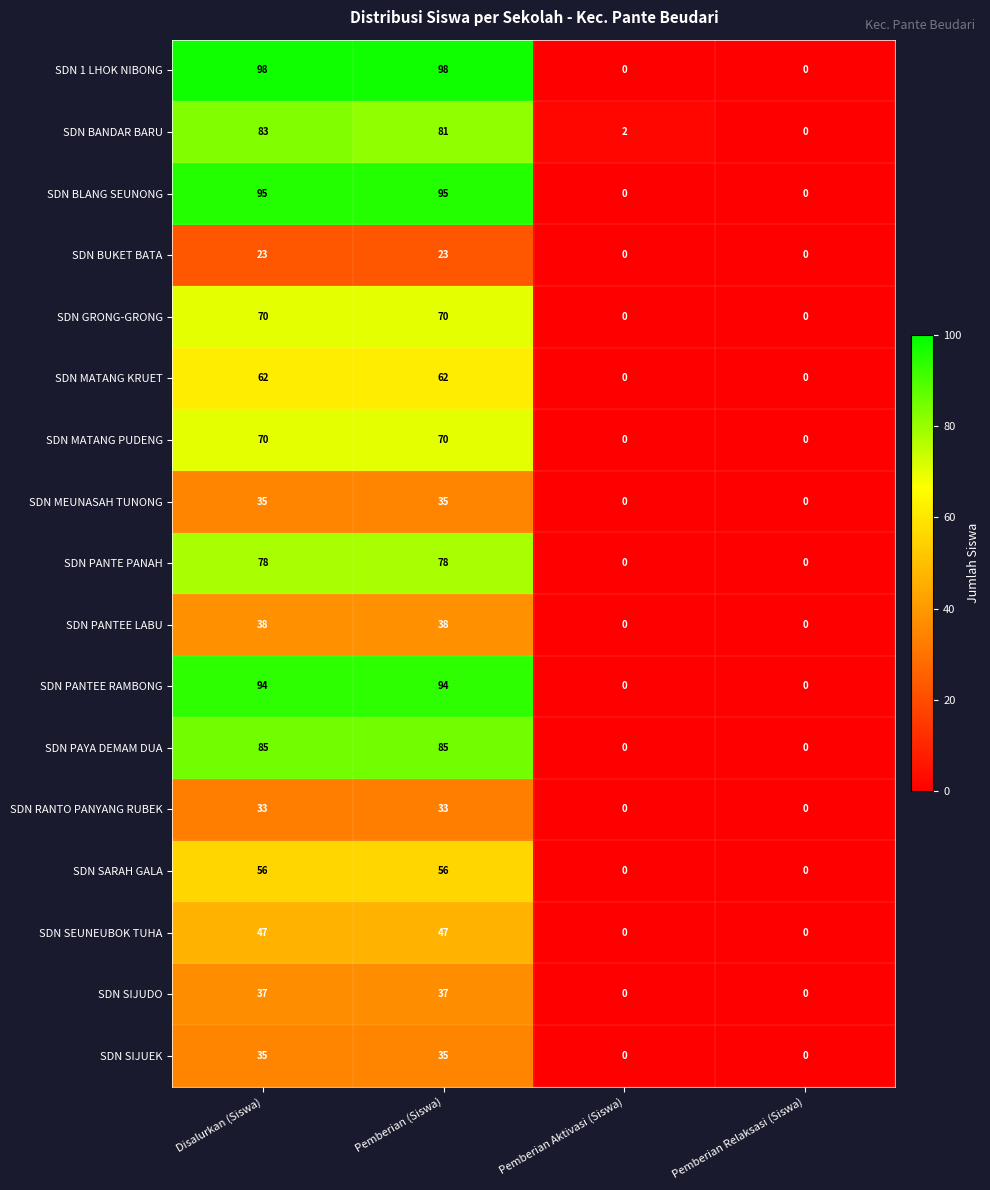

The SDN GRONG-GRONG series shows 0 at Pemberian Relaksasi (Siswa). True or false?

True